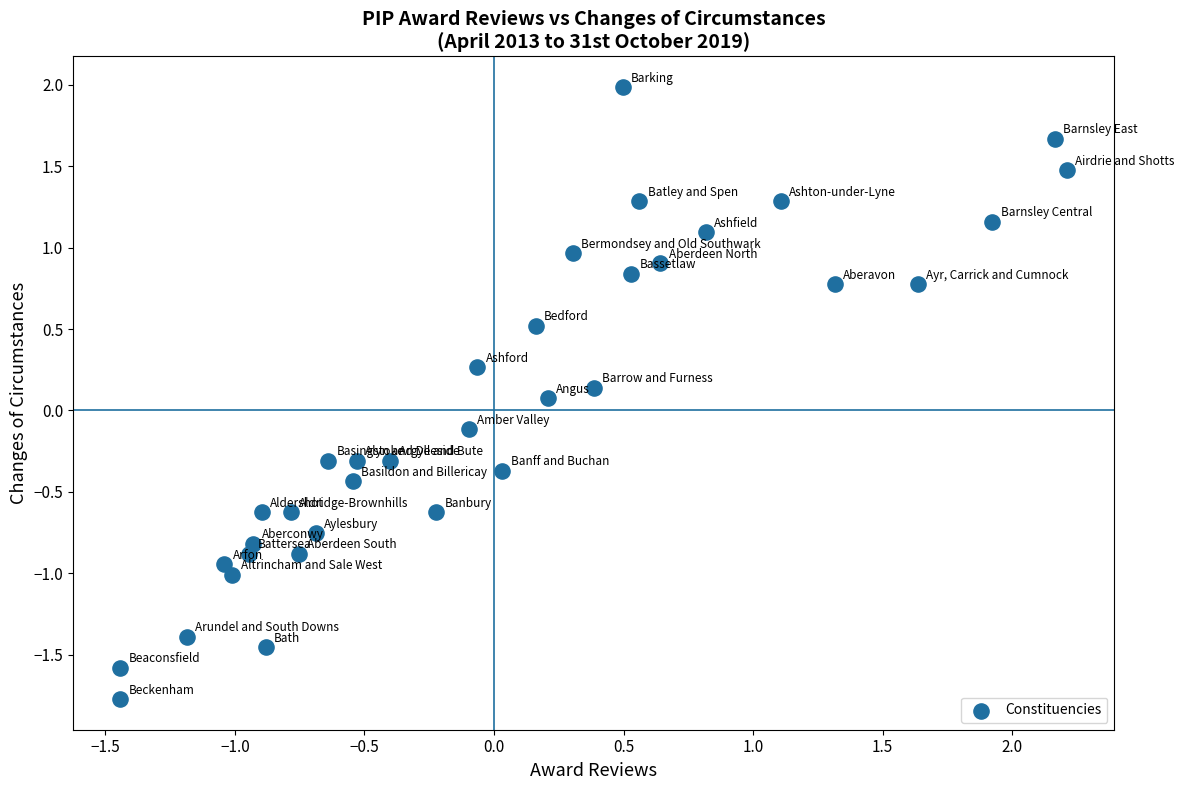

What is the range of X values (max minus min)?

3.7